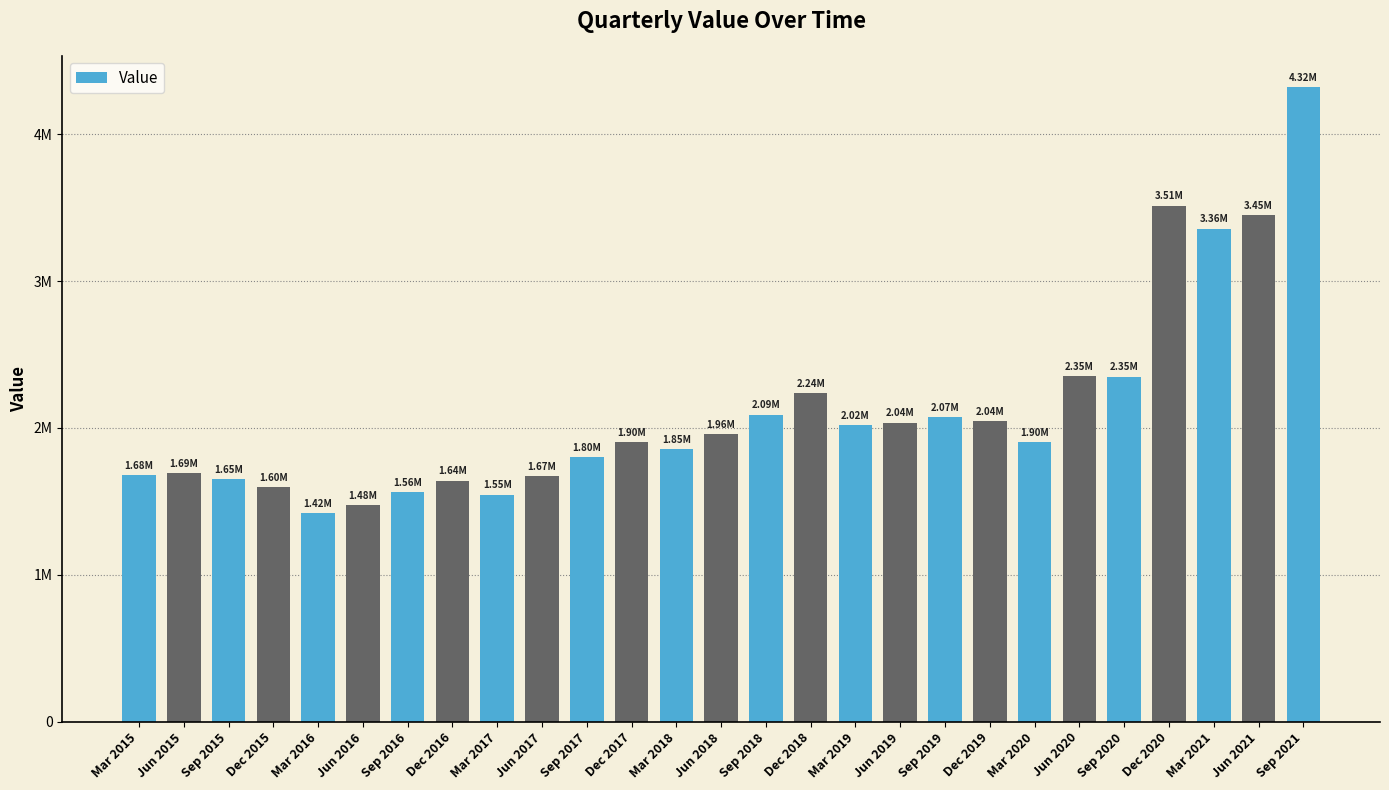

What is the label of the 12th bar from the left?

Dec 2017